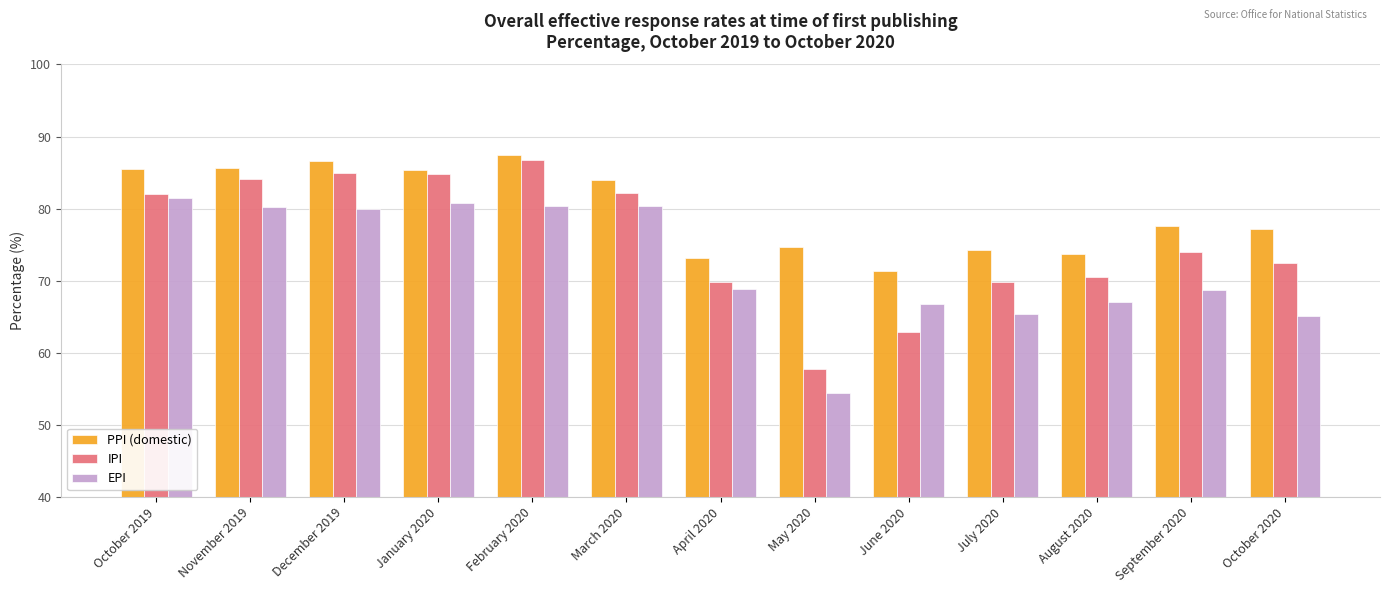

Is the value of PPI (domestic) at October 2019 greater than the value of IPI at October 2020?

Yes